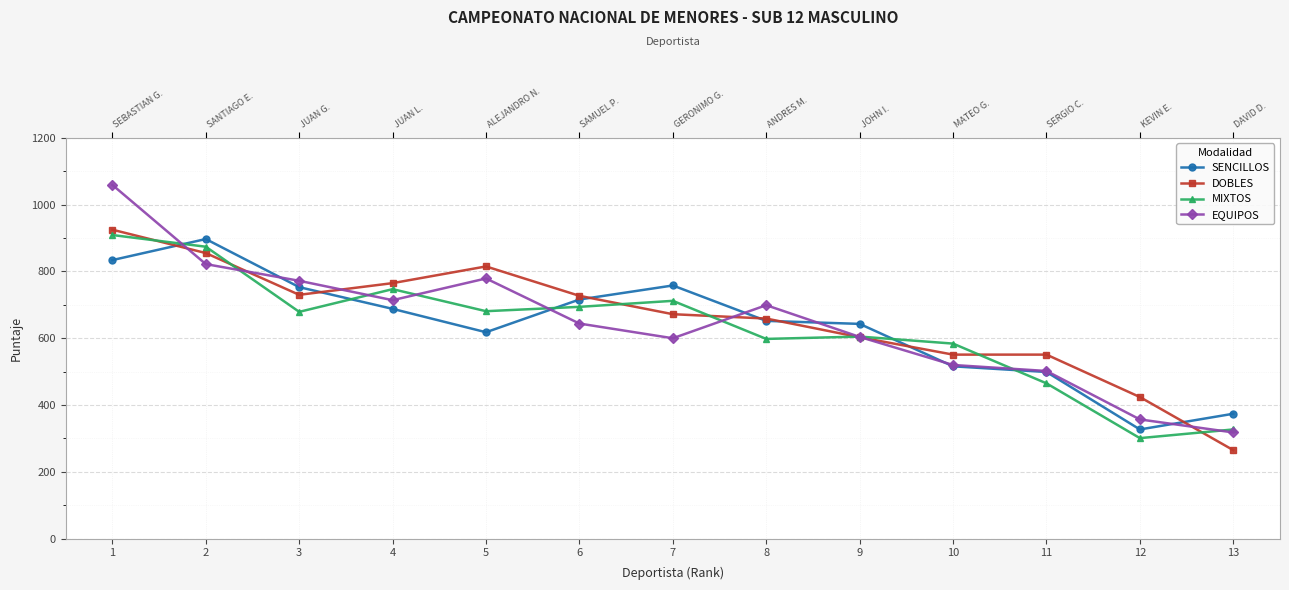

How many values in the SENCILLOS series exceed 652?

6